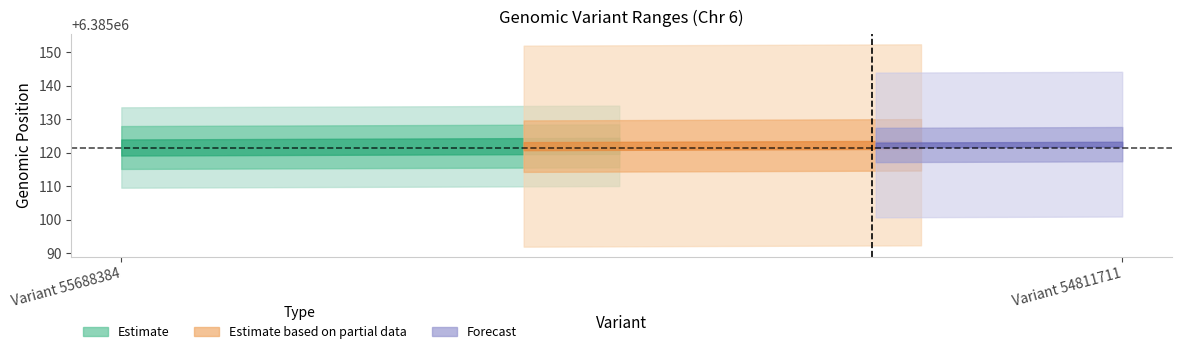

What is the value of the stop point at the 2nd from the left?

6385123